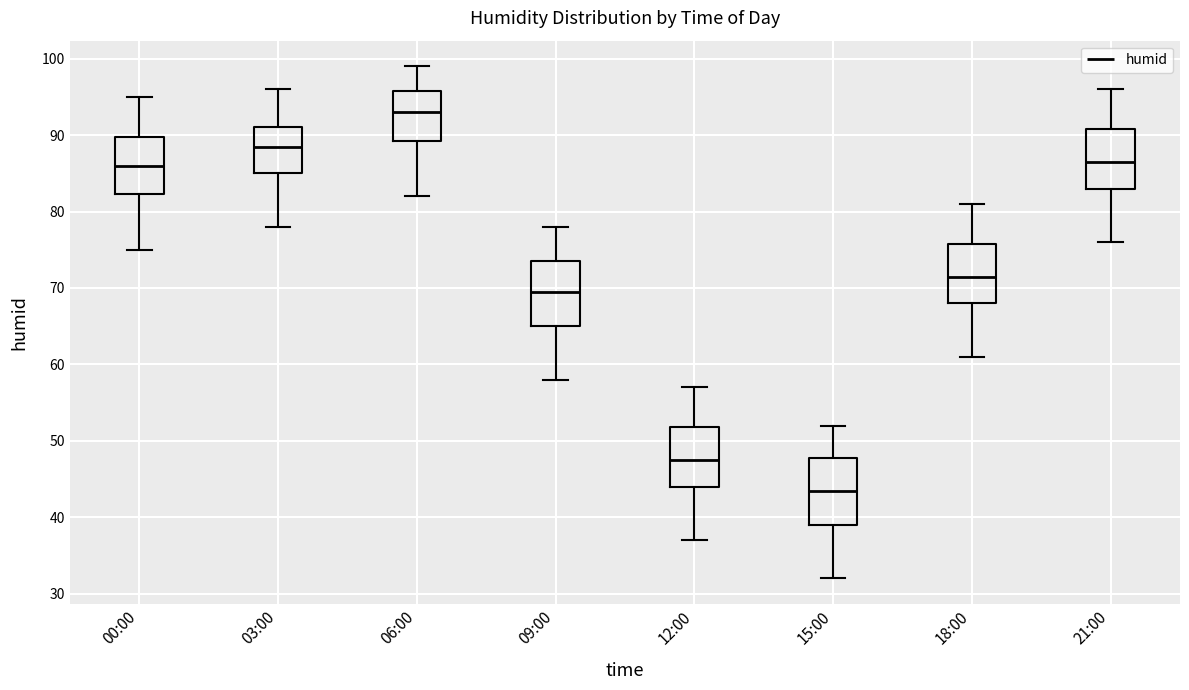

Reading left to right, transcribe this box plot: for each box, give where its median line is, the range the box spans, and where its two whiskers end, as read against the y-axis. The values are not printed on the chart, so give them approximately, as read against the axis.

00:00: median 86, box 82 to 90, whiskers 75 to 95
03:00: median 89, box 85 to 91, whiskers 78 to 96
06:00: median 93, box 89 to 96, whiskers 82 to 99
09:00: median 70, box 65 to 74, whiskers 58 to 78
12:00: median 48, box 44 to 52, whiskers 37 to 57
15:00: median 44, box 39 to 48, whiskers 32 to 52
18:00: median 72, box 68 to 76, whiskers 61 to 81
21:00: median 87, box 83 to 91, whiskers 76 to 96